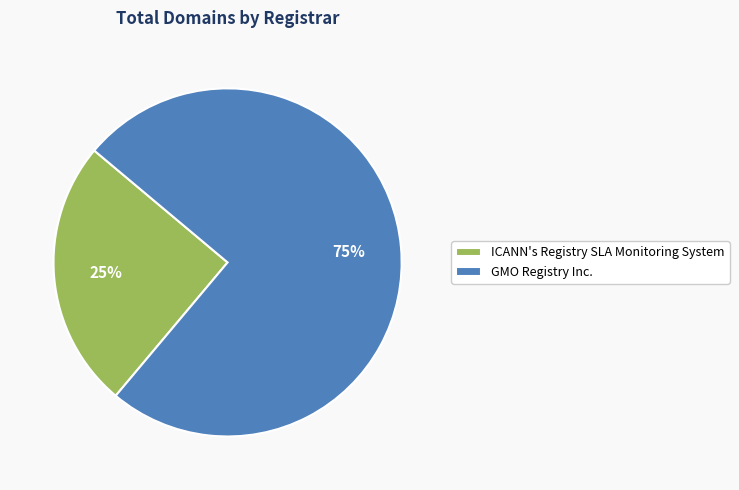

Which has a higher value, GMO Registry Inc. or ICANN's Registry SLA Monitoring System?

GMO Registry Inc.